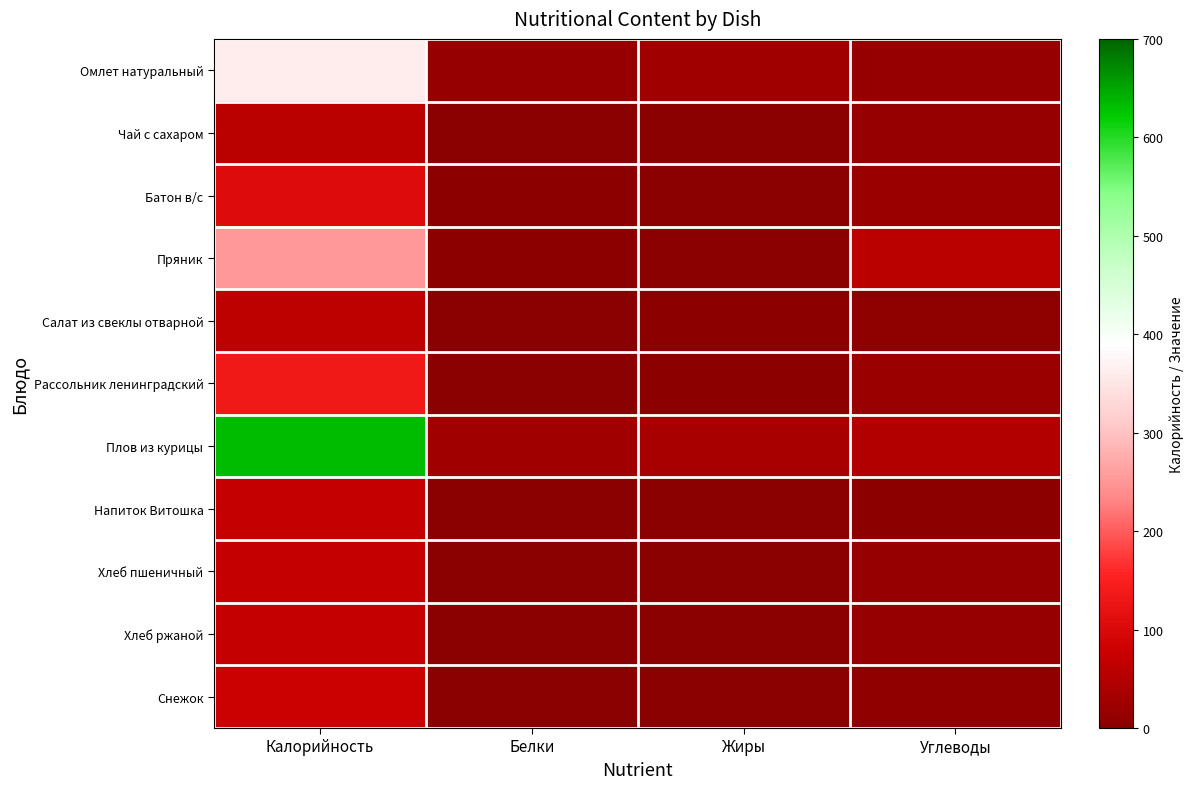

Rank the series by their maximum value, from highest to lowest.

Плов из курицы, Омлет натуральный, Пряник, Рассольник ленинградский, Батон в/с, Снежок, Хлеб пшеничный, Напиток Витошка, Хлеб ржаной, Салат из свеклы отварной, Чай с сахаром